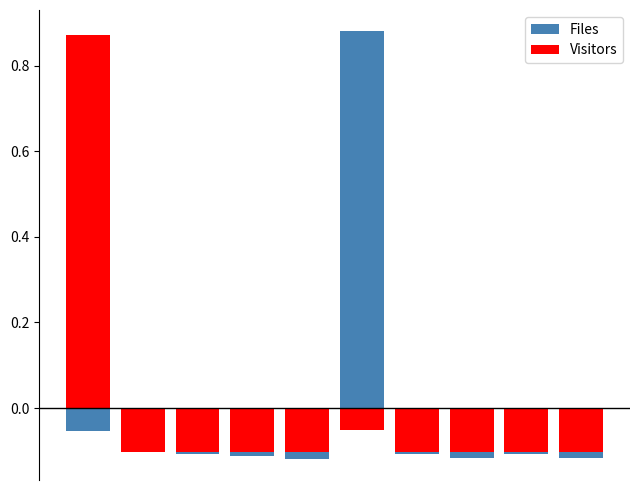

What is the minimum value for Files?

-0.1